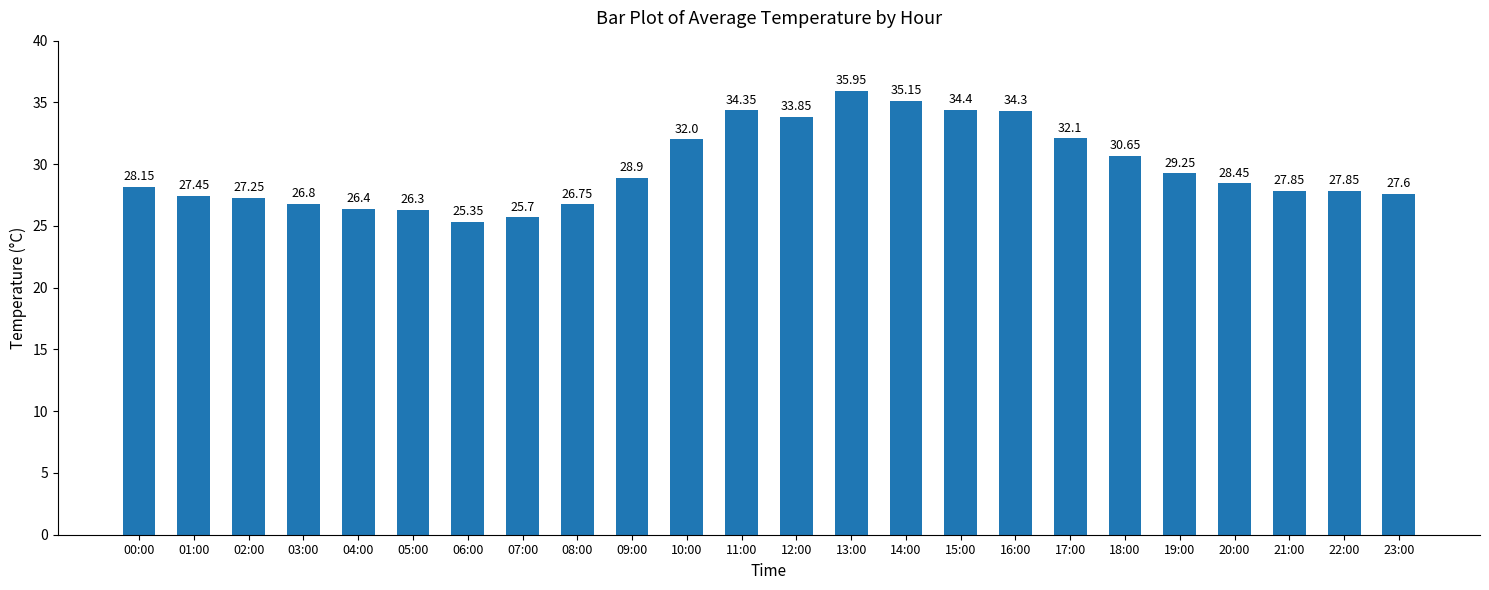

What is the sum of all values?

712.8